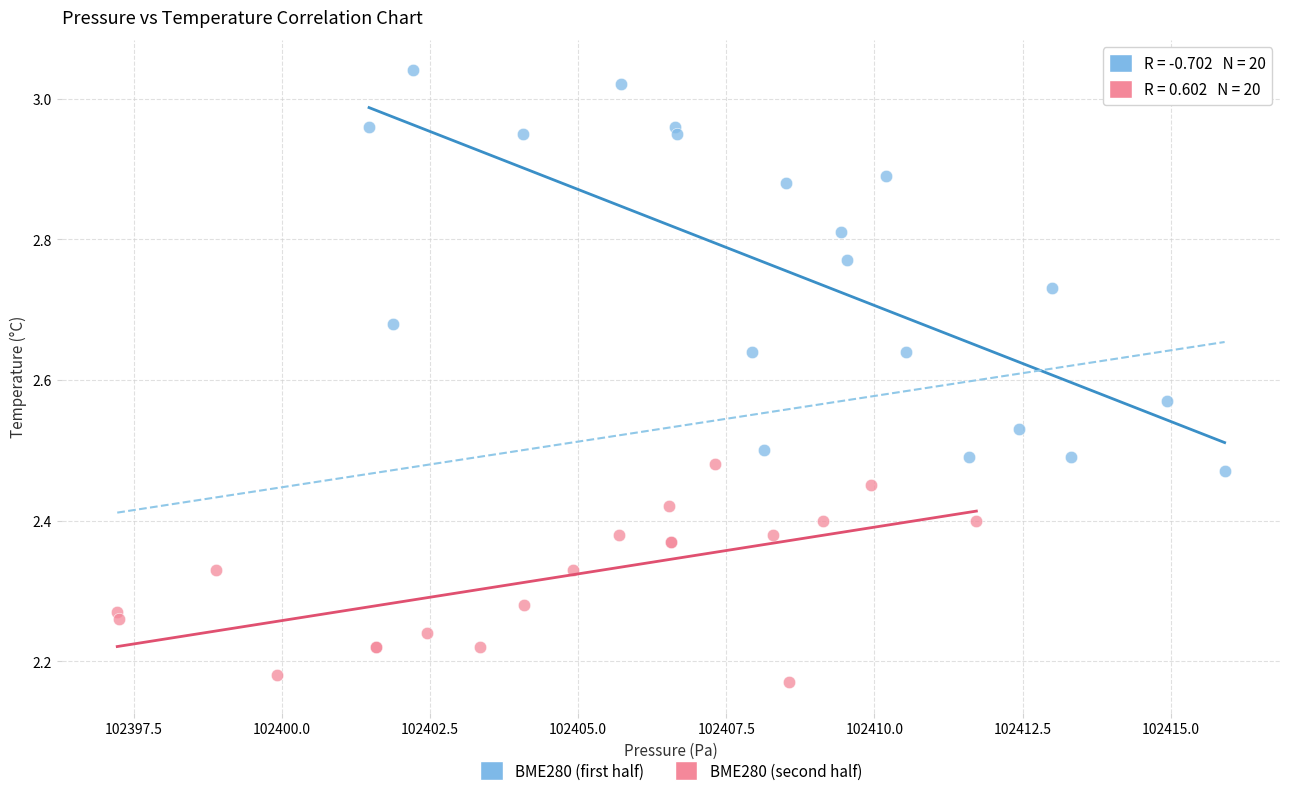

Which series contains the lowest Y value?

BME280 (second half)